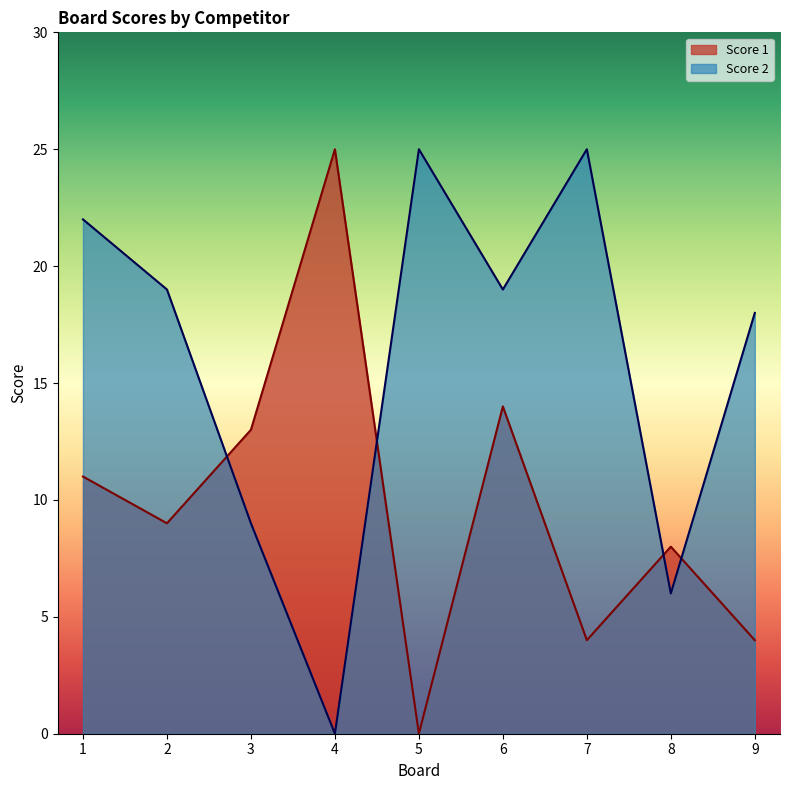

How many data points in Score 1 are above 9?

4